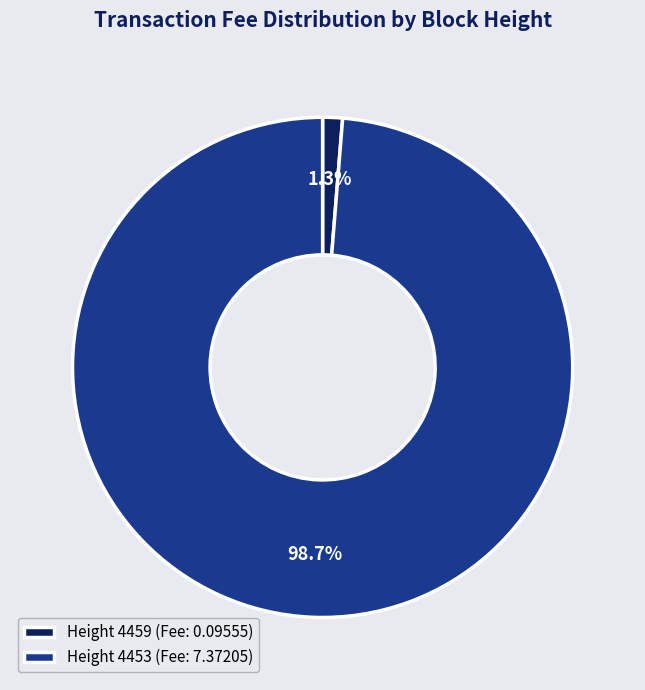

To the nearest percent, what is the difference between the largest and smallest slice percentages?

97%